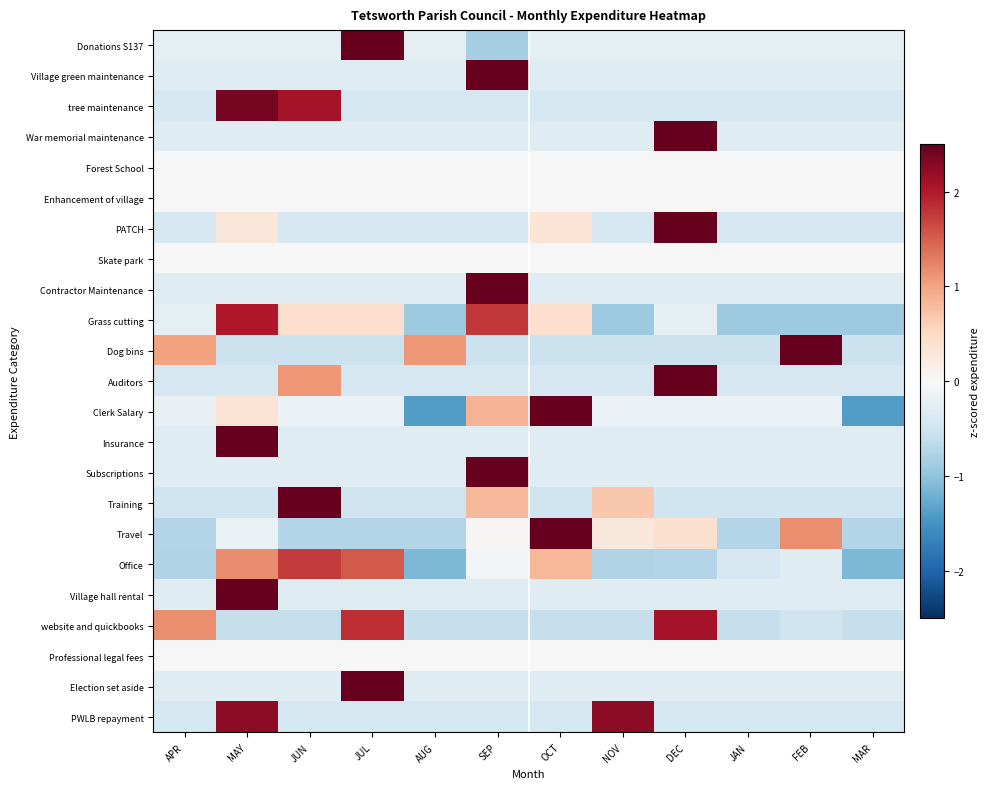

Which category has the highest value across all series?

SEP